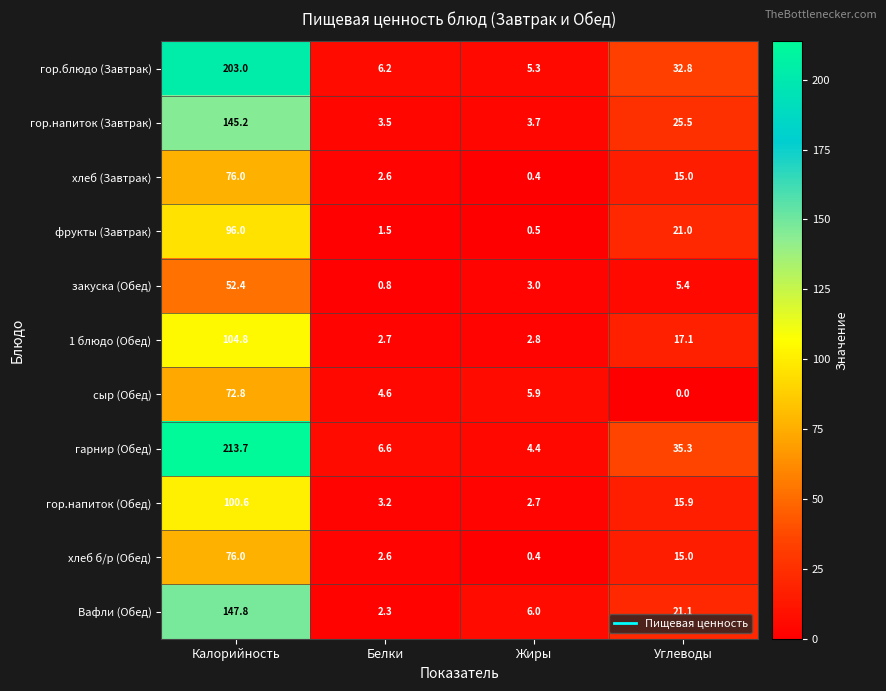

What is the highest value of the сыр (Обед) series?

72.8